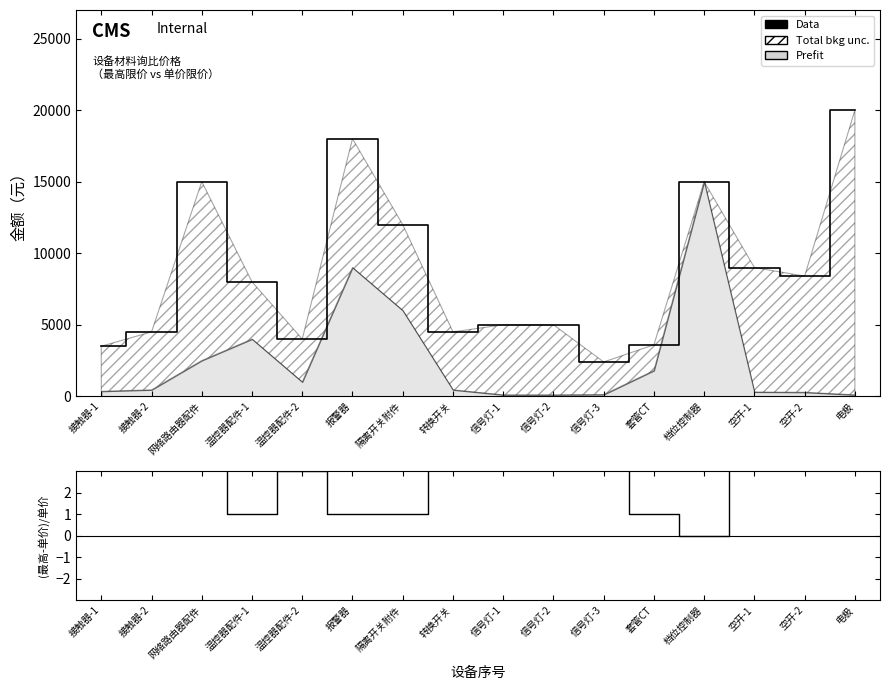

What is the value of the Data point at the 5th from the left?

4000